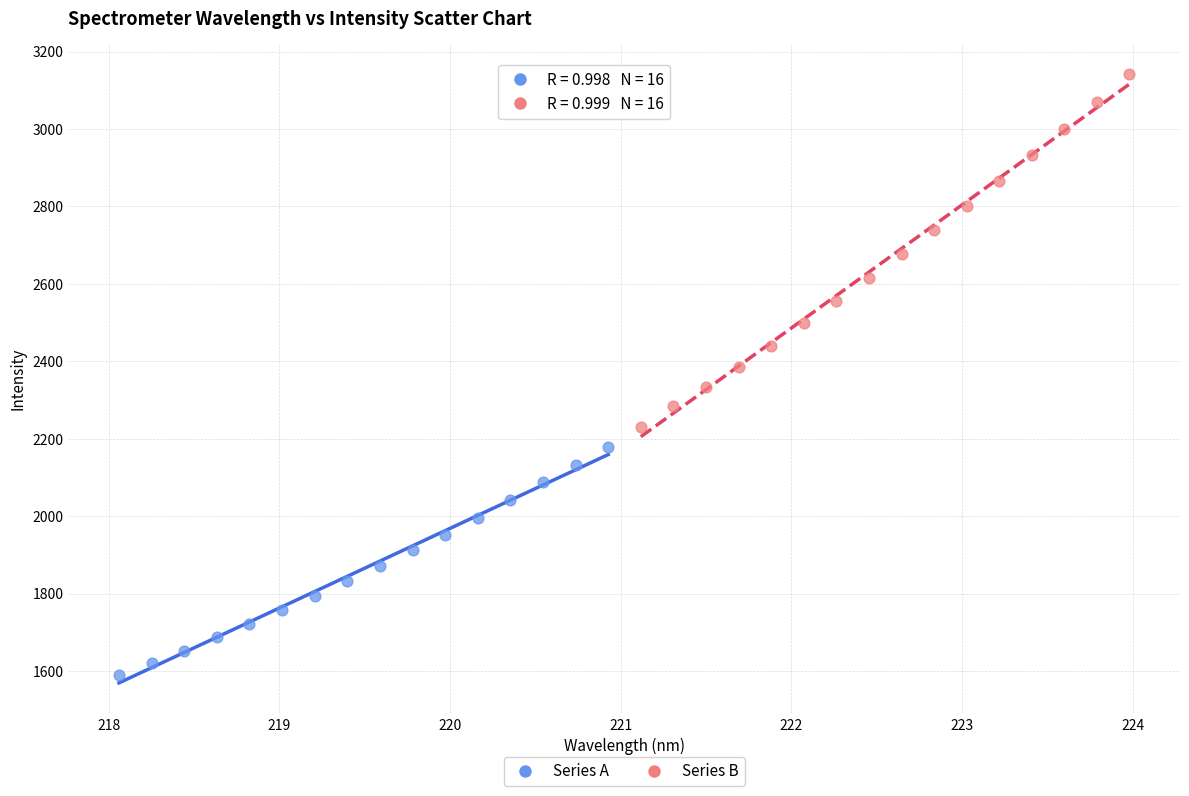

Which series reaches the minimum Y coordinate?

Series A